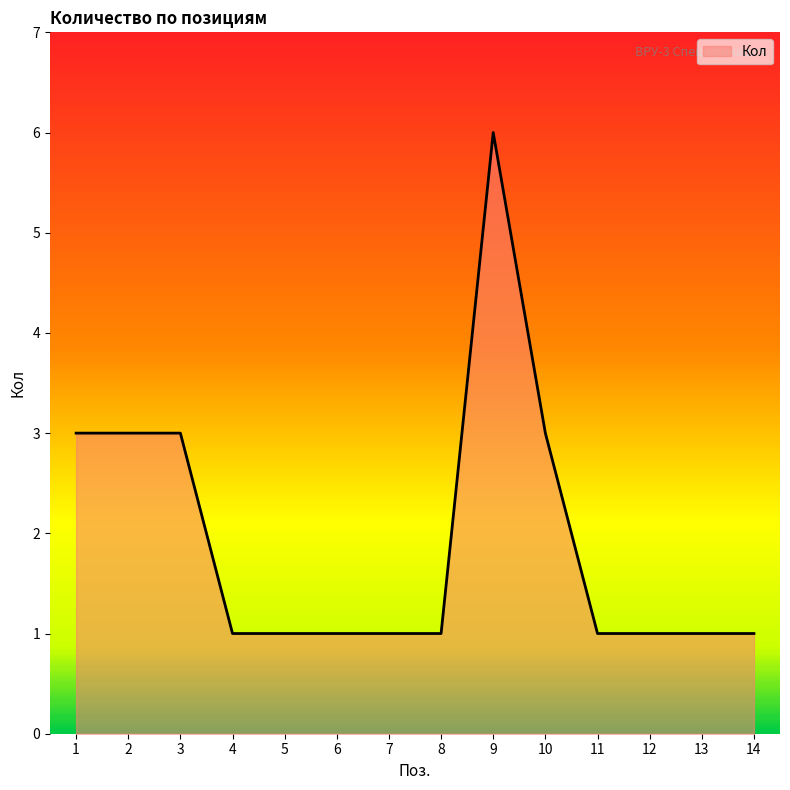

What is the difference between the maximum and minimum values?

5